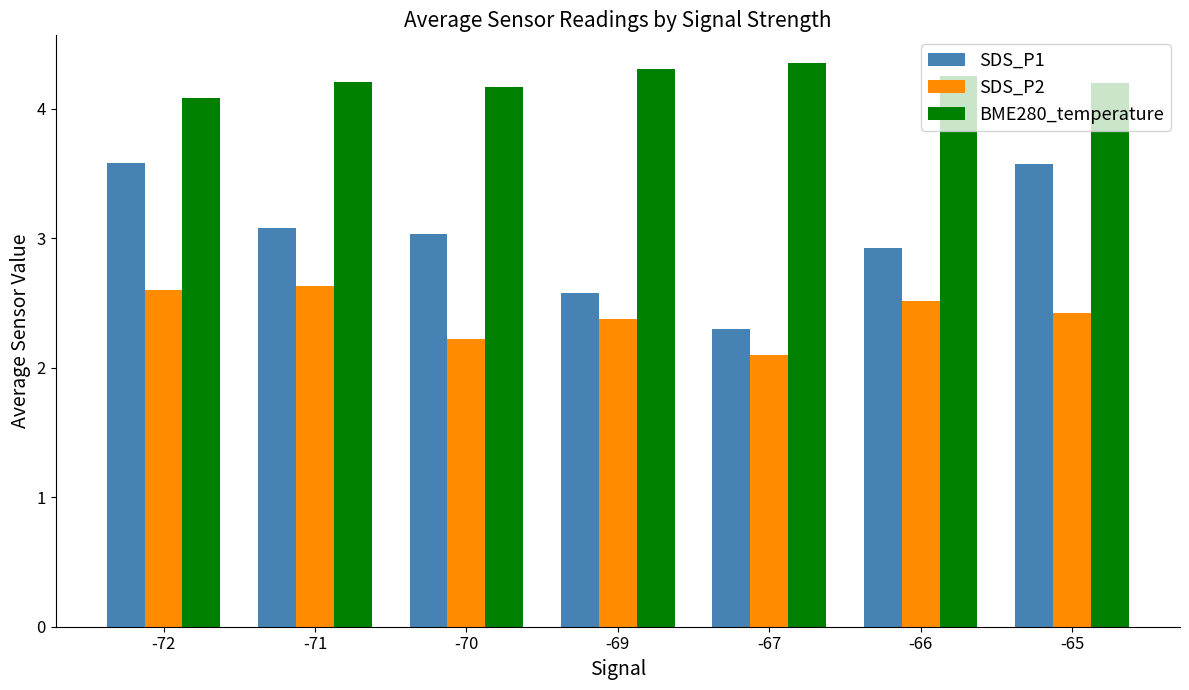

What is the average value of the SDS_P2 series?

2.4